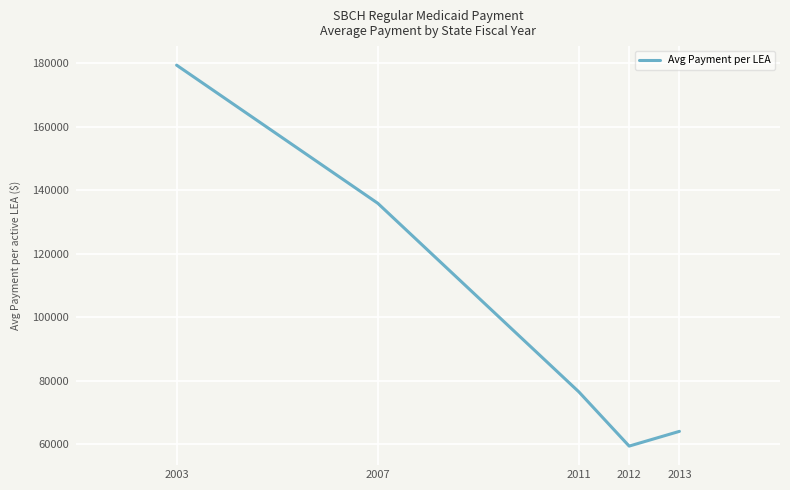

Where does the data first go above 76547?

2003